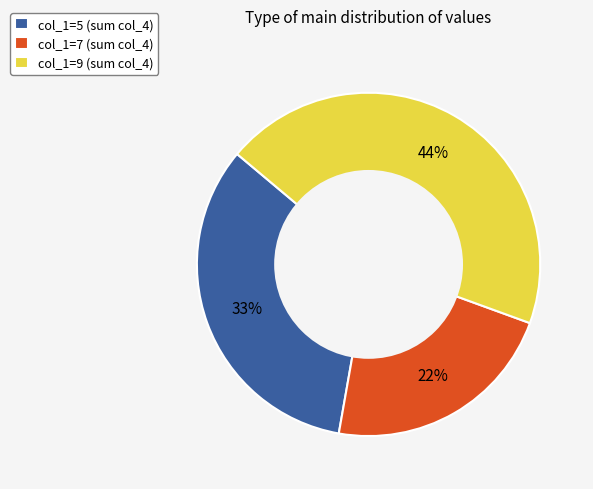

Does any single category account for the majority?

No